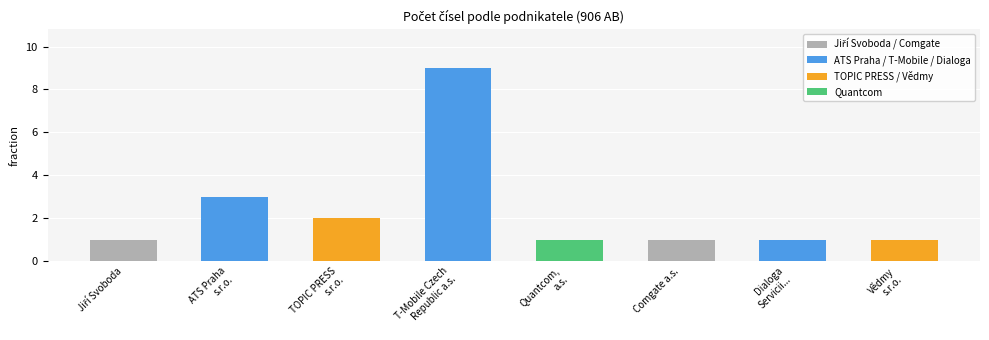

What is the value of the 6th bar from the left?

1